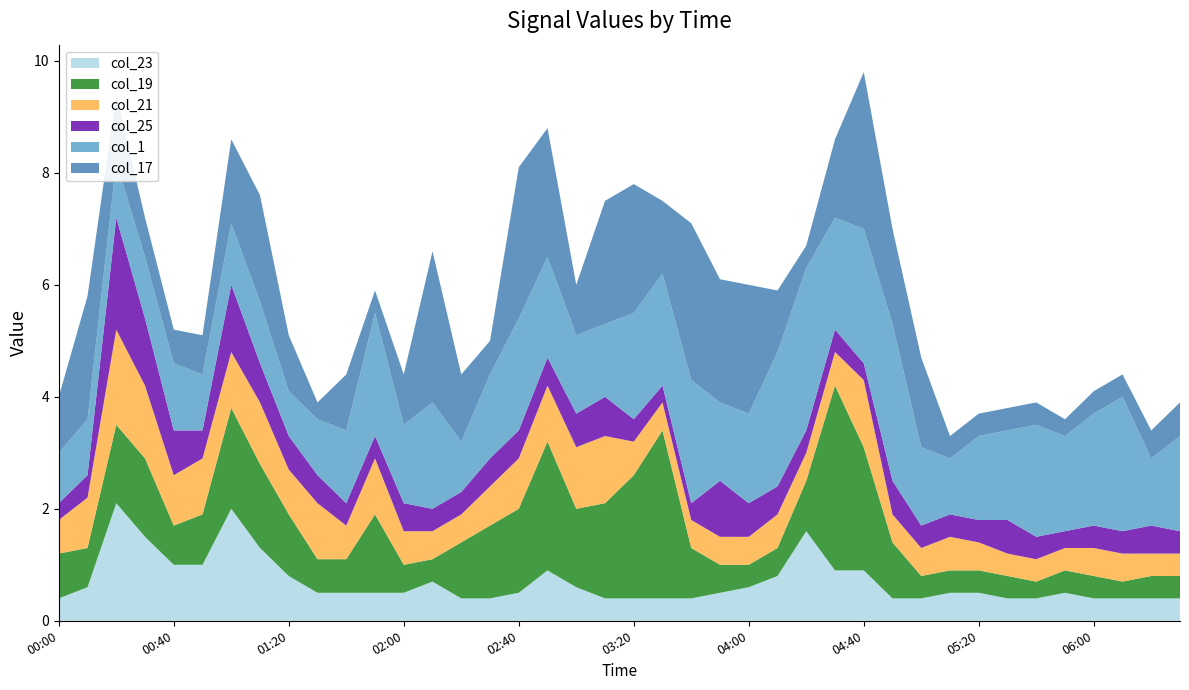

Reading left to right, transcribe all the data shown in this chart.

col_23: 0.4	0.6	2.1	1.5	1.0	1.0	2.0	1.3	0.8	0.5	0.5	0.5	0.5	0.7	0.4	0.4	0.5	0.9	0.6	0.4	0.4	0.4	0.4	0.5	0.6	0.8	1.6	0.9	0.9	0.4	0.4	0.5	0.5	0.4	0.4	0.5	0.4	0.4	0.4	0.4
col_19: 0.8	0.7	1.4	1.4	0.7	0.9	1.8	1.5	1.1	0.6	0.6	1.4	0.5	0.4	1.0	1.3	1.5	2.3	1.4	1.7	2.2	3.0	0.9	0.5	0.4	0.5	0.9	3.3	2.2	1.0	0.4	0.4	0.4	0.4	0.3	0.4	0.4	0.3	0.4	0.4
col_21: 0.6	0.9	1.7	1.3	0.9	1.0	1.0	1.1	0.8	1.0	0.6	1.0	0.6	0.5	0.5	0.7	0.9	1.0	1.1	1.2	0.6	0.5	0.5	0.5	0.5	0.6	0.5	0.6	1.2	0.5	0.5	0.6	0.5	0.4	0.4	0.4	0.5	0.5	0.4	0.4
col_25: 0.3	0.4	2.0	1.2	0.8	0.5	1.2	0.7	0.6	0.5	0.4	0.4	0.5	0.4	0.4	0.5	0.5	0.5	0.6	0.7	0.4	0.3	0.3	1.0	0.6	0.5	0.4	0.4	0.3	0.6	0.4	0.4	0.4	0.6	0.4	0.3	0.4	0.4	0.5	0.4
col_1: 0.9	1.0	1.0	1.1	1.2	1.0	1.1	1.1	0.8	1.0	1.3	2.2	1.4	1.9	0.9	1.5	2.0	1.8	1.4	1.3	1.9	2.0	2.2	1.4	1.6	2.4	2.9	2.0	2.4	2.8	1.4	1.0	1.5	1.6	2.0	1.7	2.0	2.4	1.2	1.7
col_17: 1.0	2.2	1.2	0.7	0.6	0.7	1.5	1.9	1.0	0.3	1.0	0.4	0.9	2.7	1.2	0.6	2.7	2.3	0.9	2.2	2.3	1.3	2.8	2.2	2.3	1.1	0.4	1.4	2.8	1.7	1.6	0.4	0.4	0.4	0.4	0.3	0.4	0.4	0.5	0.6